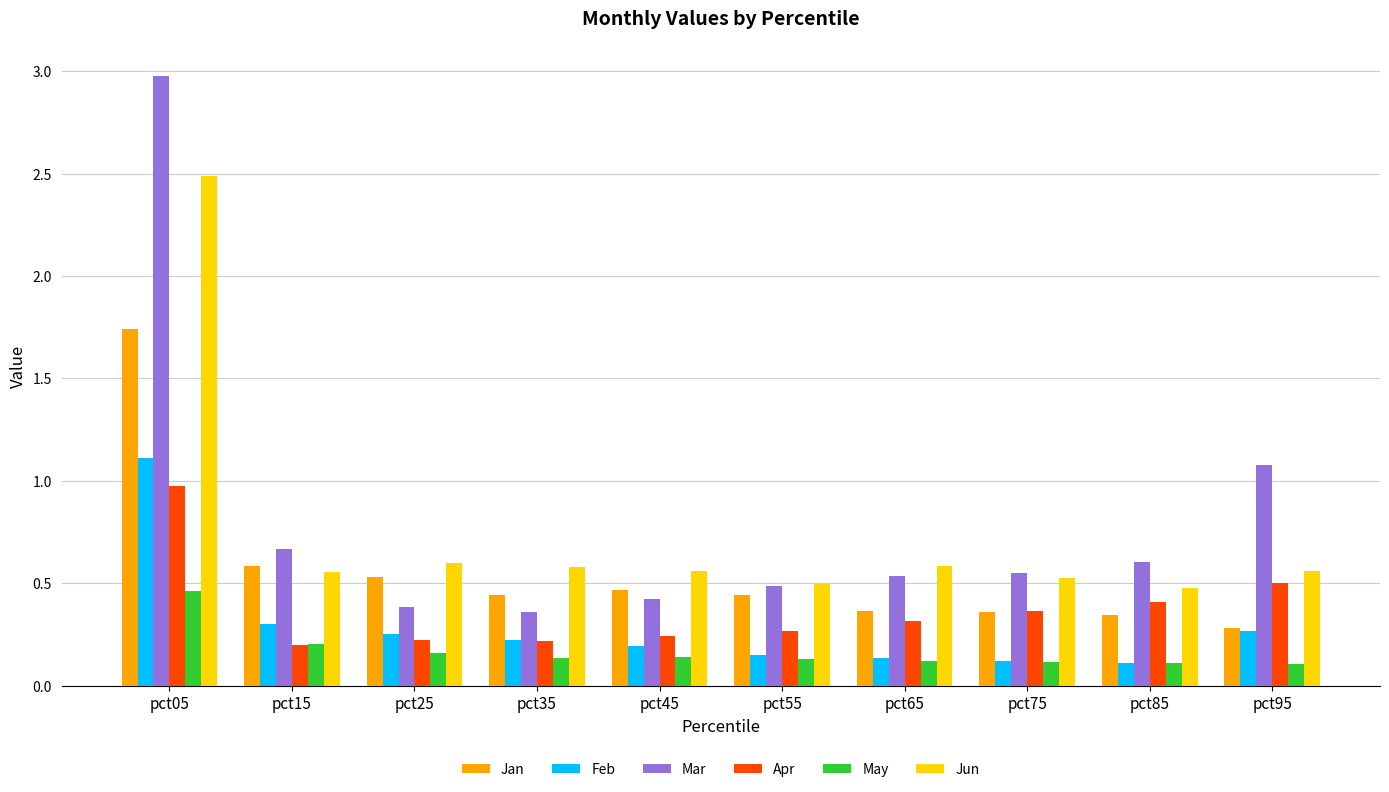

Is it true that Jun equals 0.6 at pct95?

True